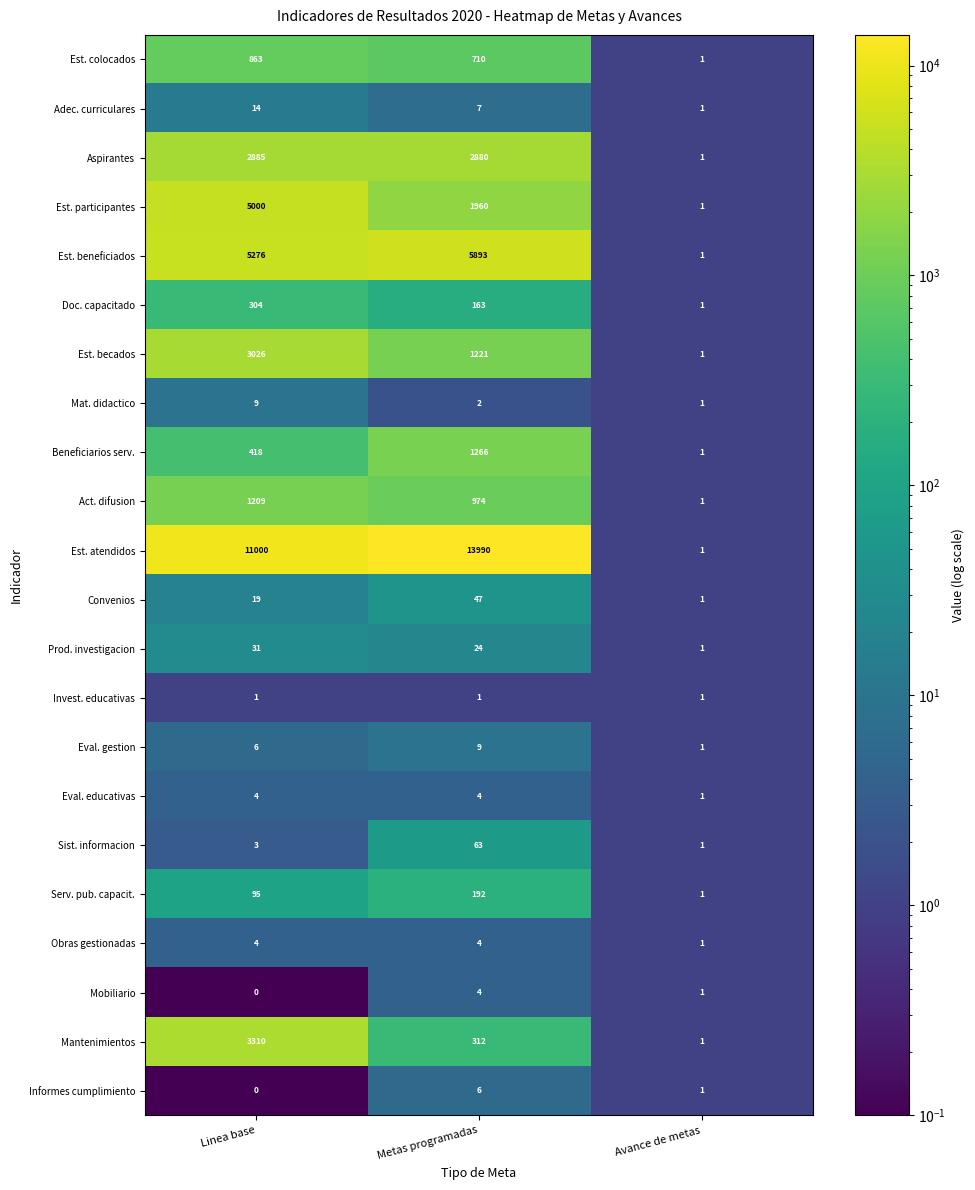

Which category has the lowest value across all series?

Linea base